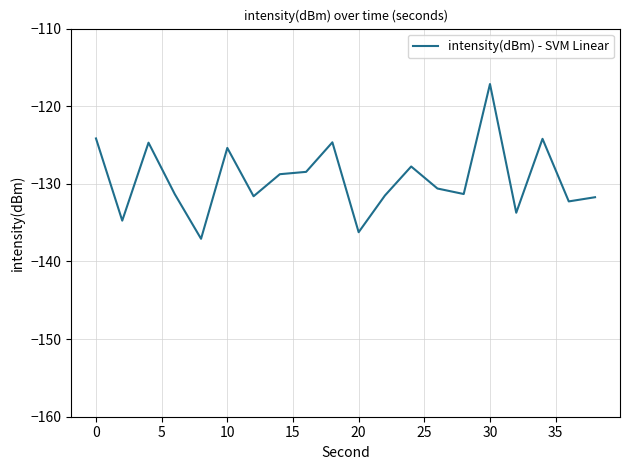

What is the difference between the maximum and minimum values?

19.9